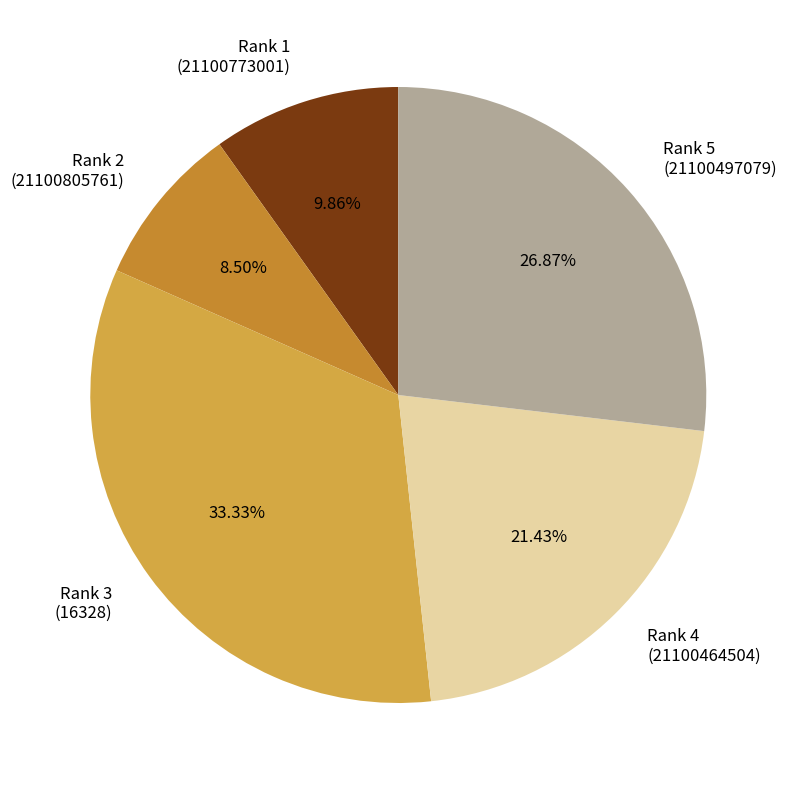

Is the sum of Rank 2 (21100805761) and Rank 1 (21100773001) greater than half?

No